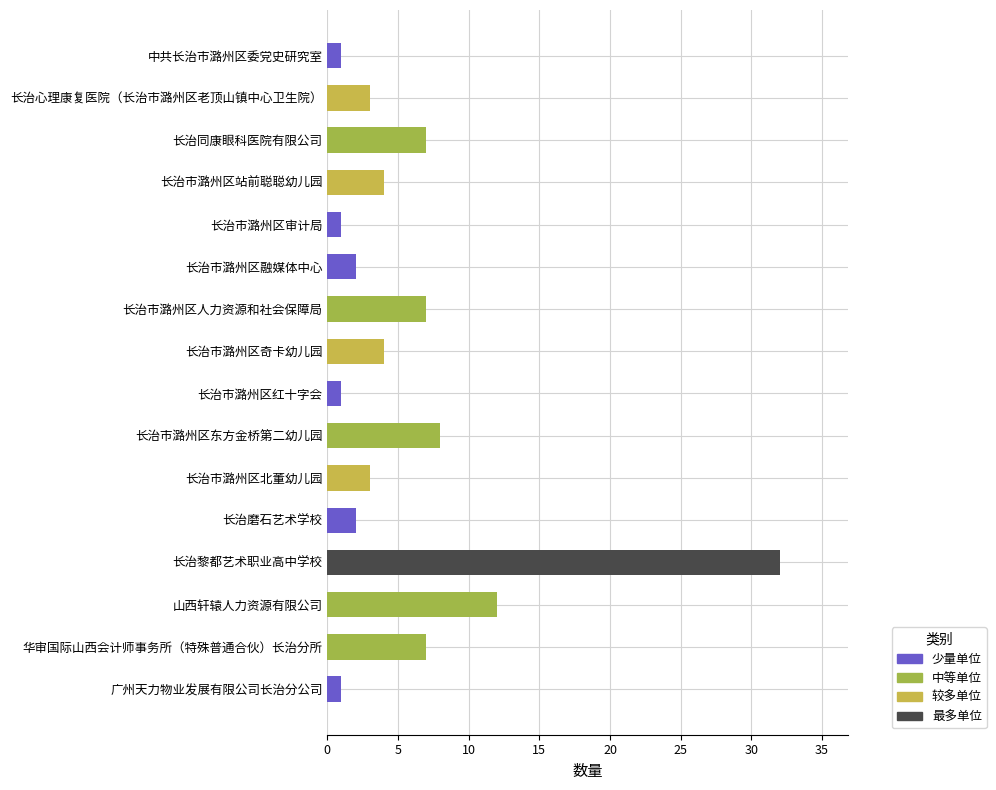

The chart shows a value of 7 at 长治同康眼科医院有限公司. True or false?

True